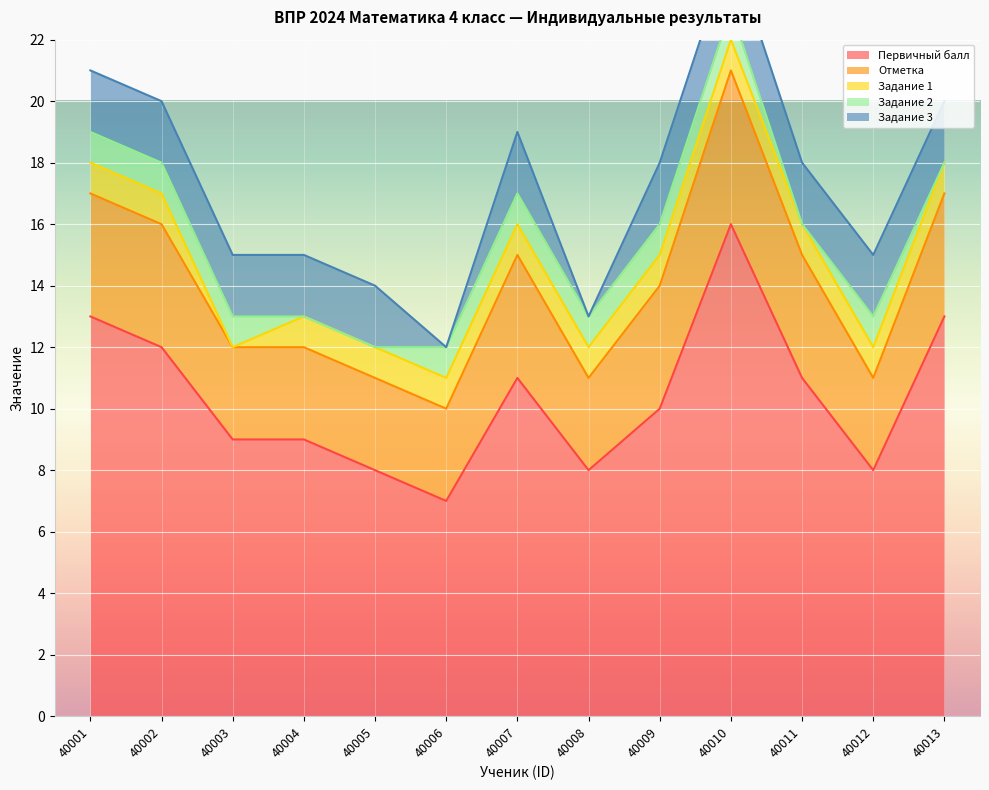

Which category has the lowest value in the Отметка series?

40003